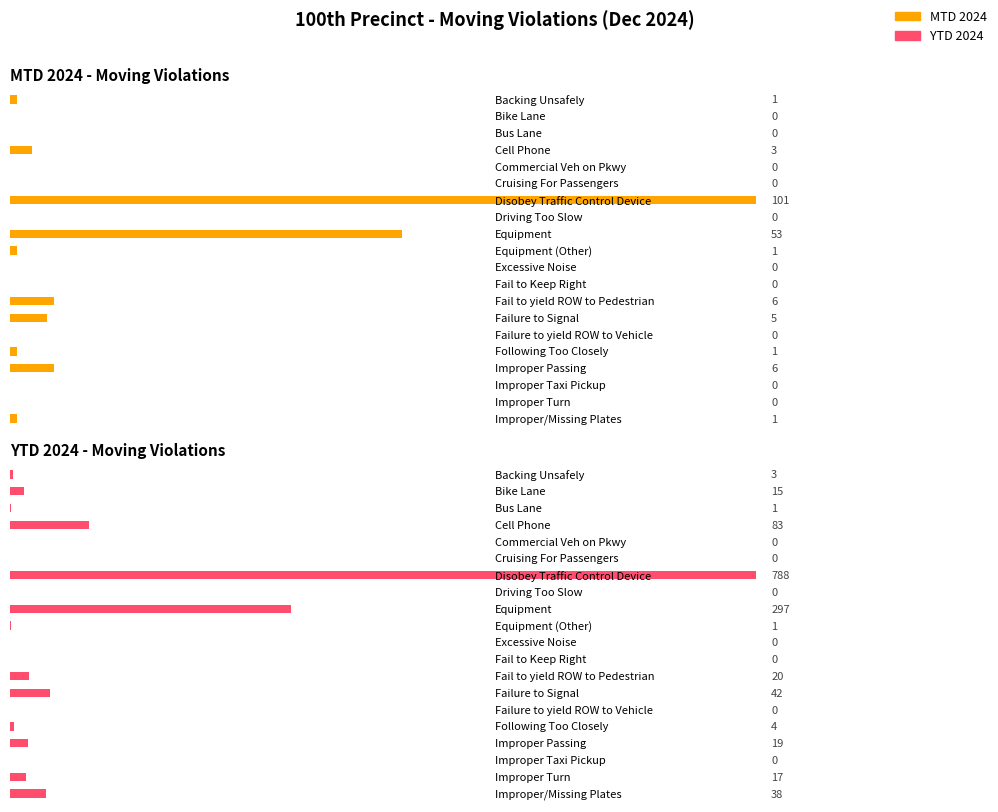

At which category is the sum across all series the highest?

Disobey Traffic Control Device